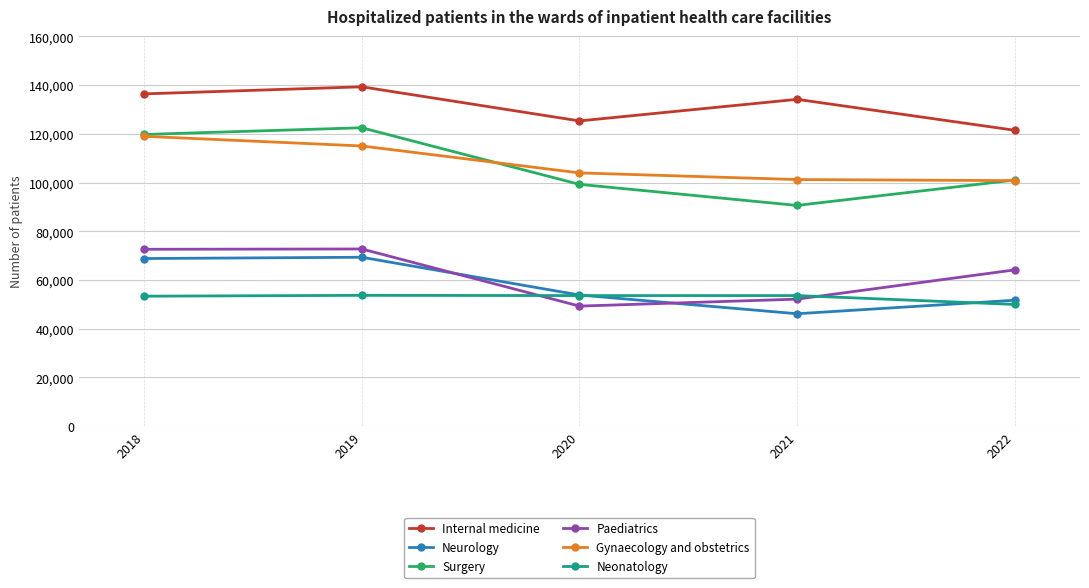

Is the value of Neonatology at 2019 greater than the value of Neurology at 2021?

Yes